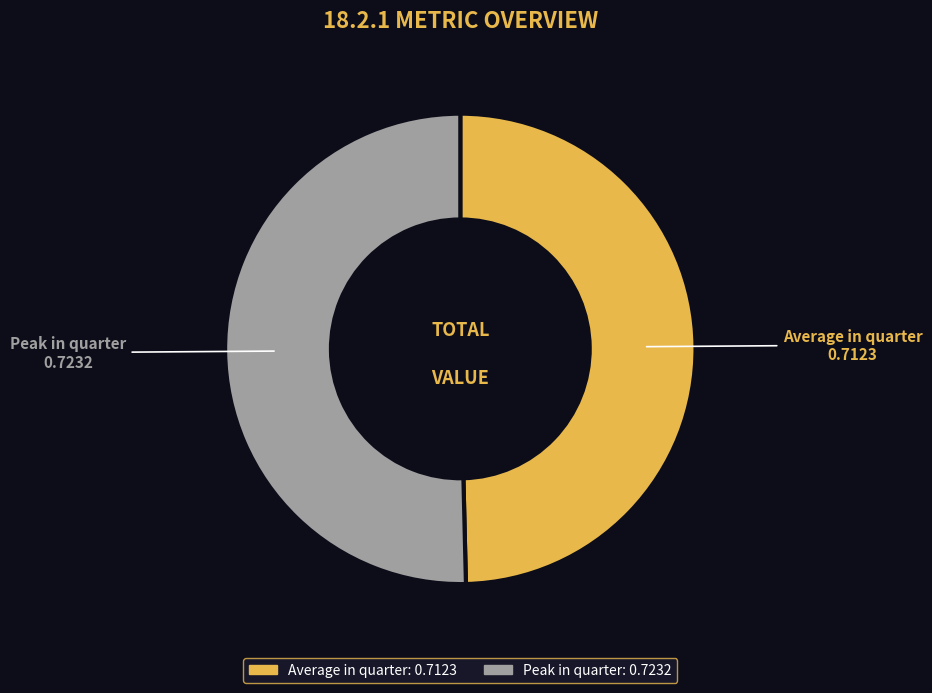

Between Average in quarter and Peak in quarter, which is larger?

Peak in quarter